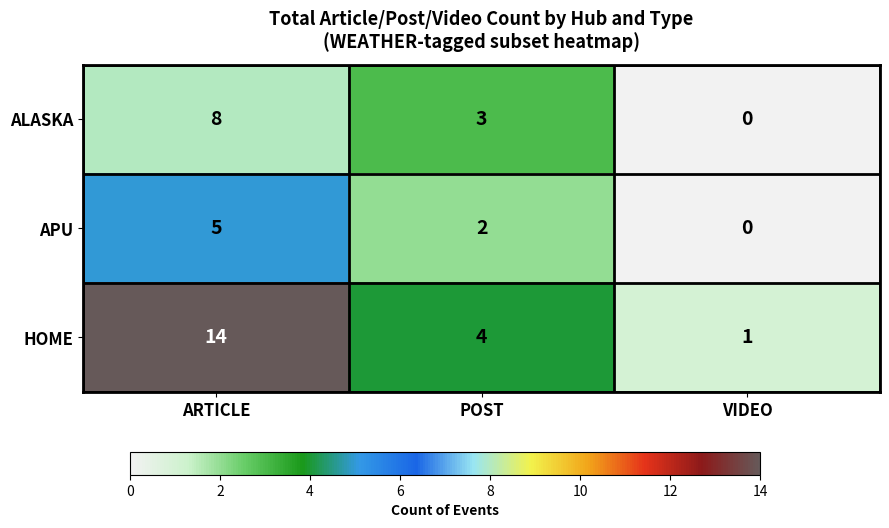

List the series in order of their peak value, highest first.

HOME, ALASKA, APU